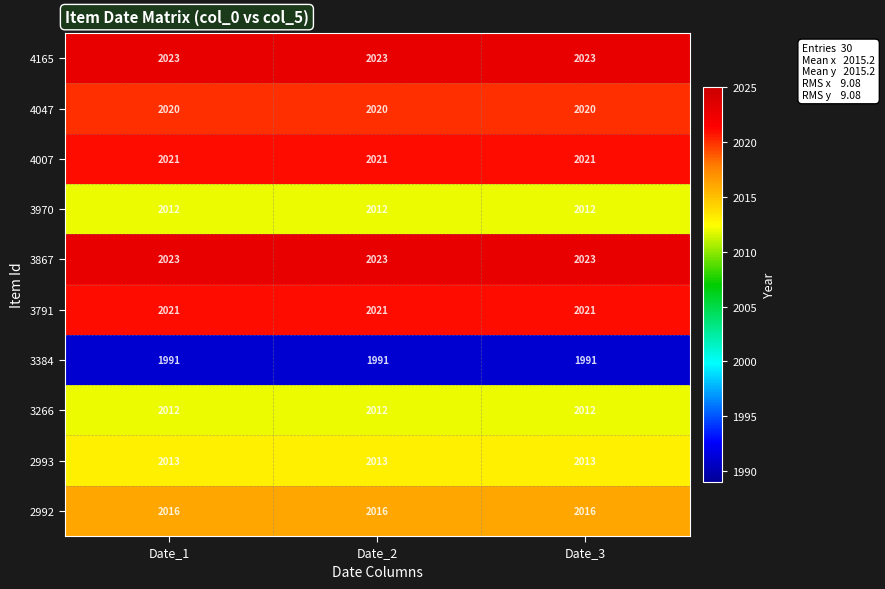

At how many categories does at least one series exceed 2022?

3